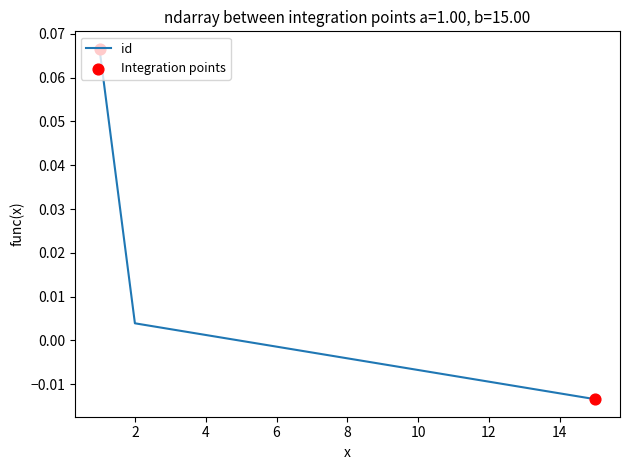

How many lines are shown in the chart?

1